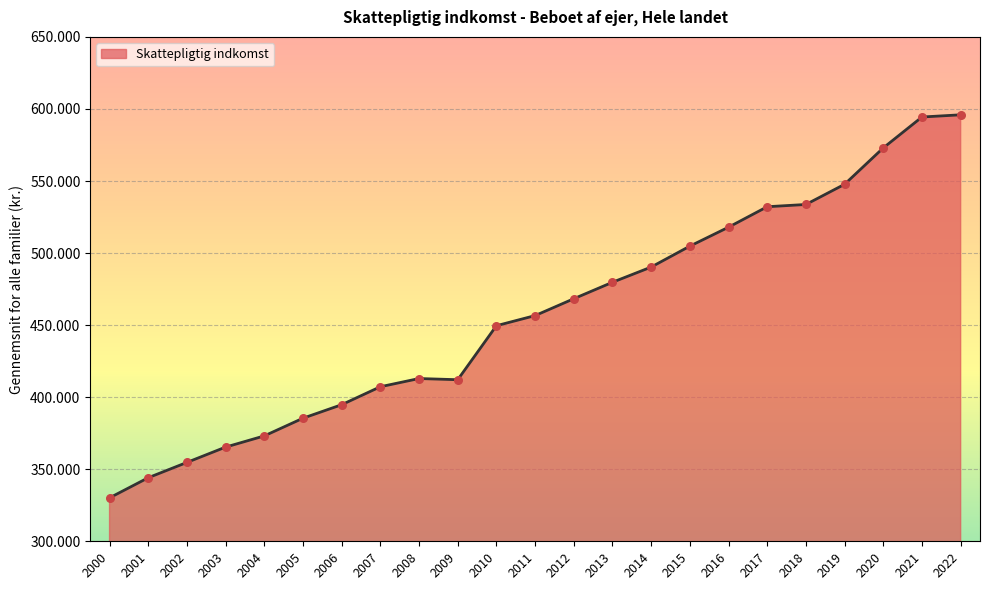

Between 2003 and 2007, which is larger?

2007